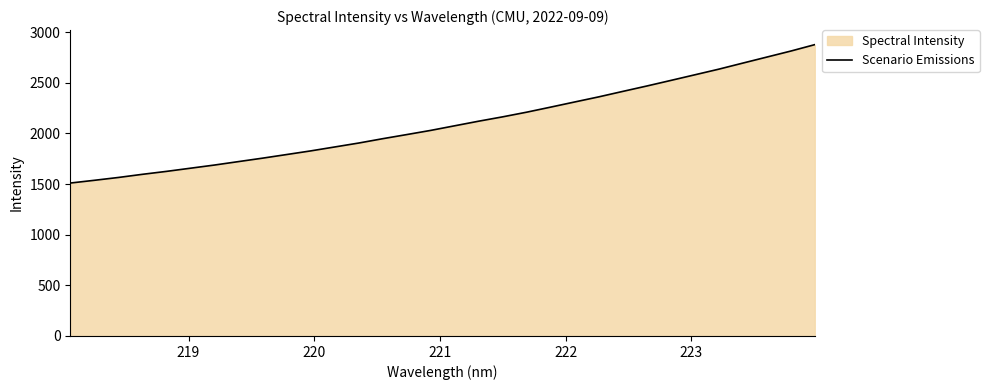

What is the minimum value shown in the chart?

1509.7